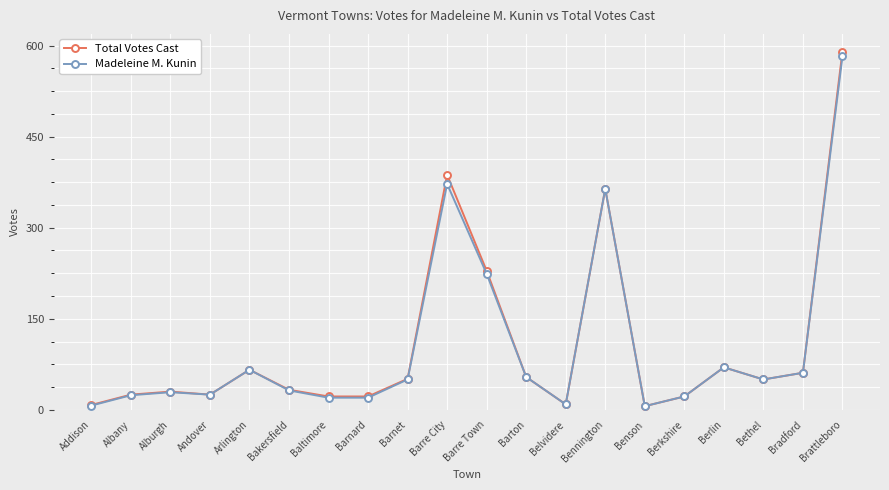

What is the label of the 14th point from the right?

Baltimore